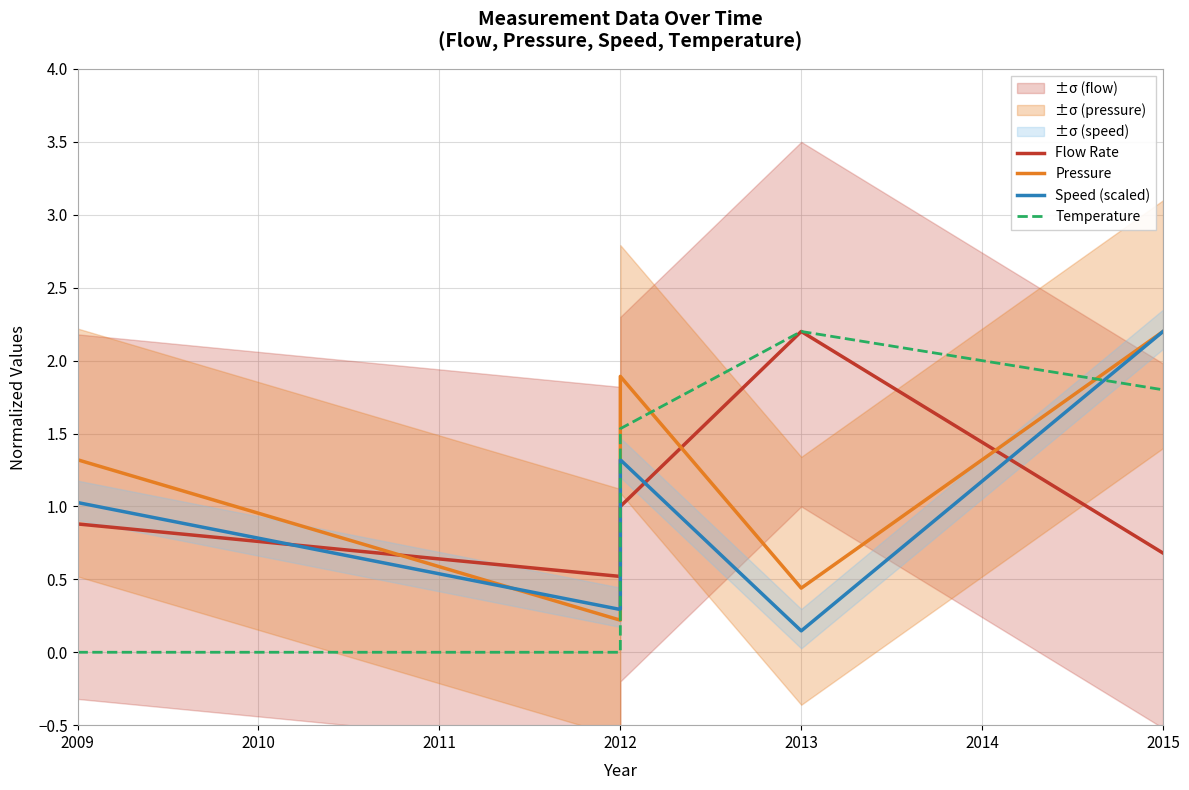

Count the number of data series in this chart.

4